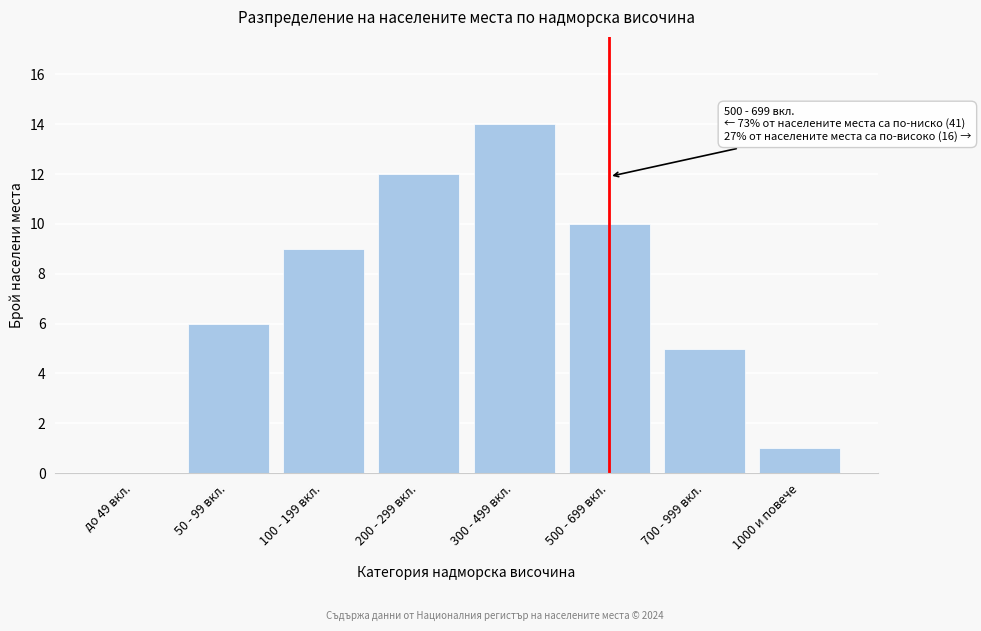

Reading right to left, what are all the values shown in this chart?

1000 и повече=1	700 - 999 вкл.=5	500 - 699 вкл.=10	300 - 499 вкл.=14	200 - 299 вкл.=12	100 - 199 вкл.=9	50 - 99 вкл.=6	до 49 вкл.=0